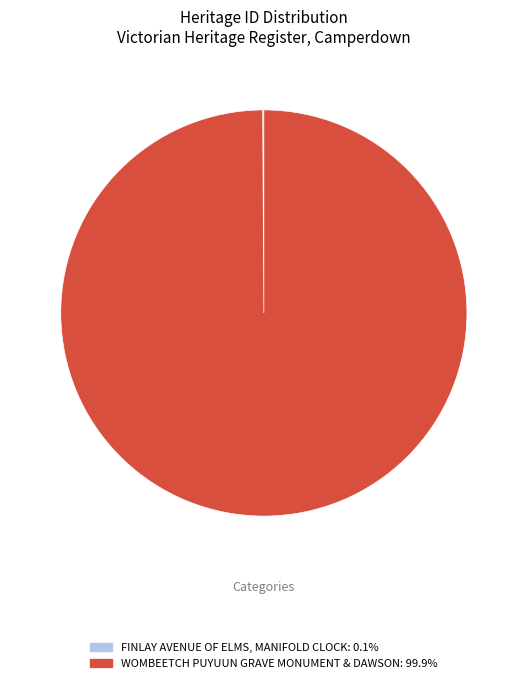

True or false: WOMBEETCH PUYUUN GRAVE MONUMENT & DAWSON accounts for 100% of the total.

True